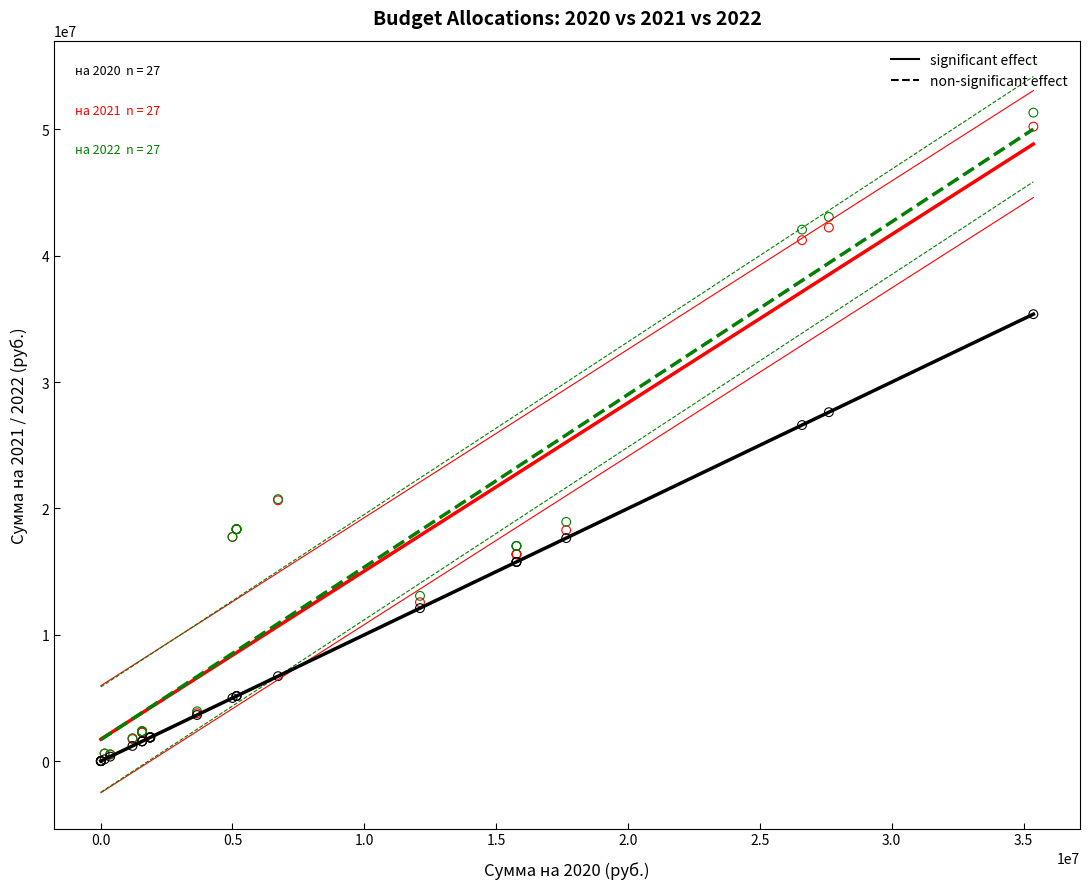

Across all series, what Y value is closest to 25664012?

26598366